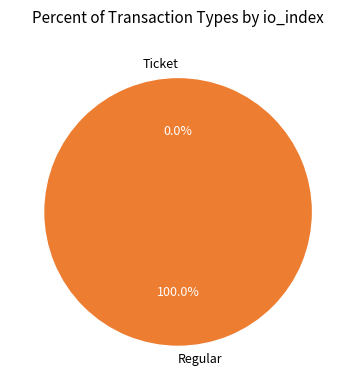

Is the sum of Ticket and Regular greater than half?

Yes